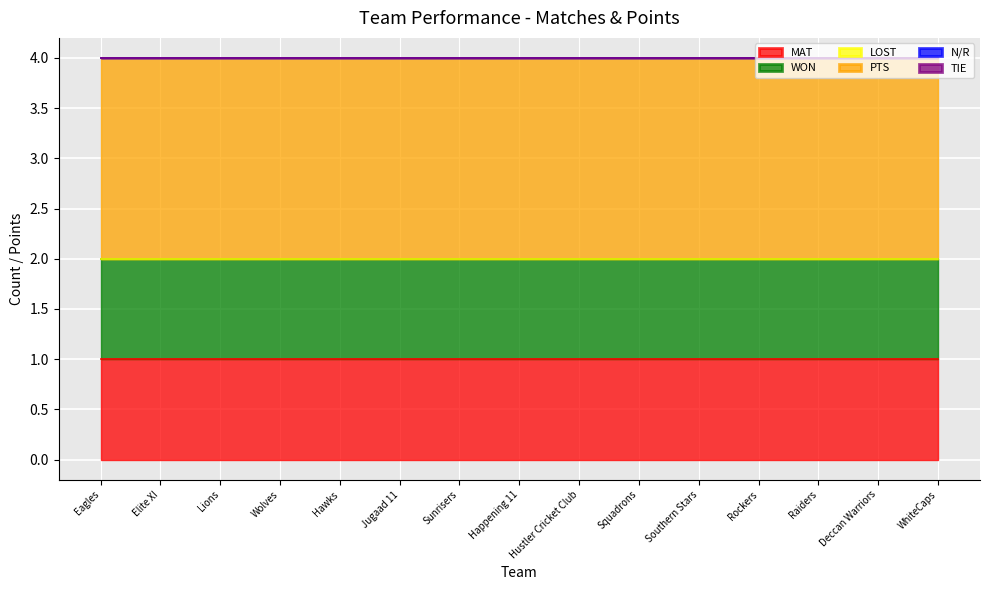

How many distinct data groups are displayed?

6